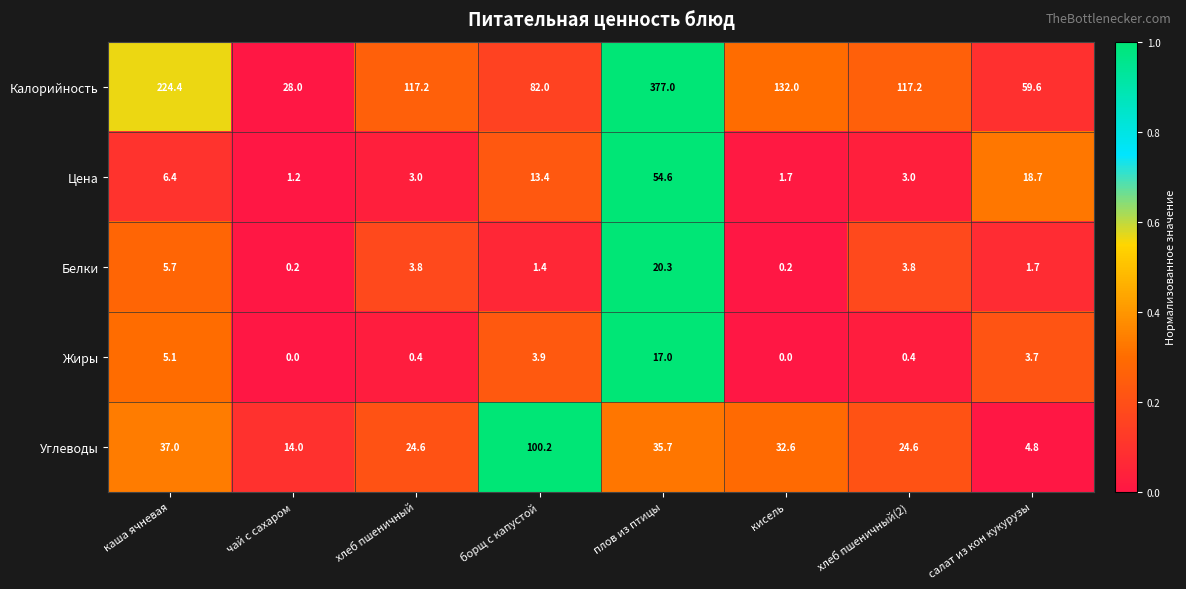

Rank the series at хлеб пшеничный from highest to lowest value.

Калорийность, Углеводы, Белки, Цена, Жиры